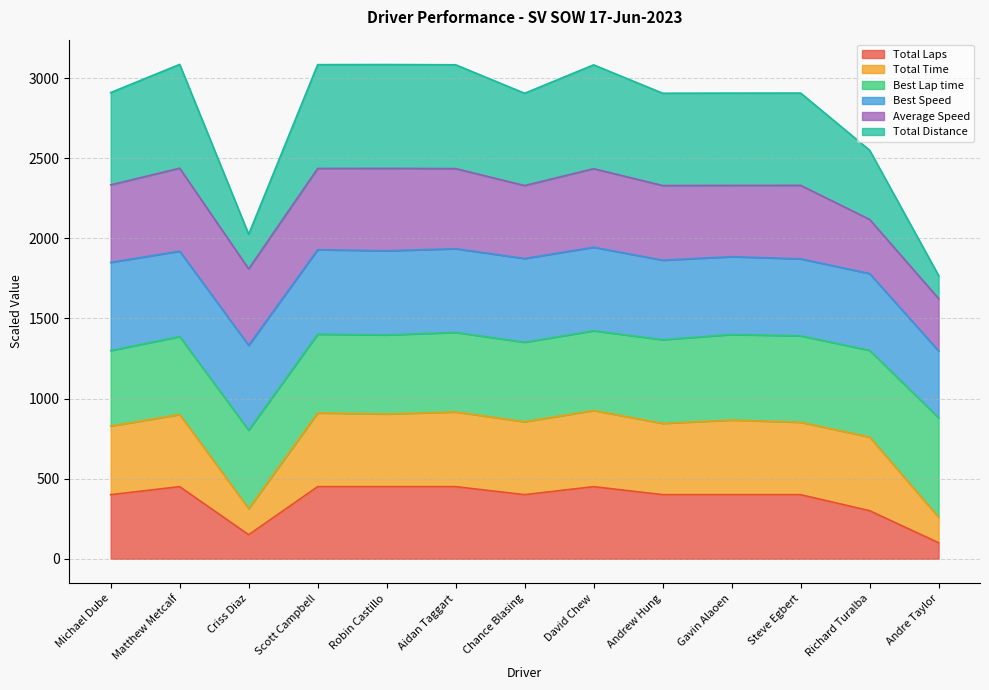

What is the minimum value for Total Laps?

100.0